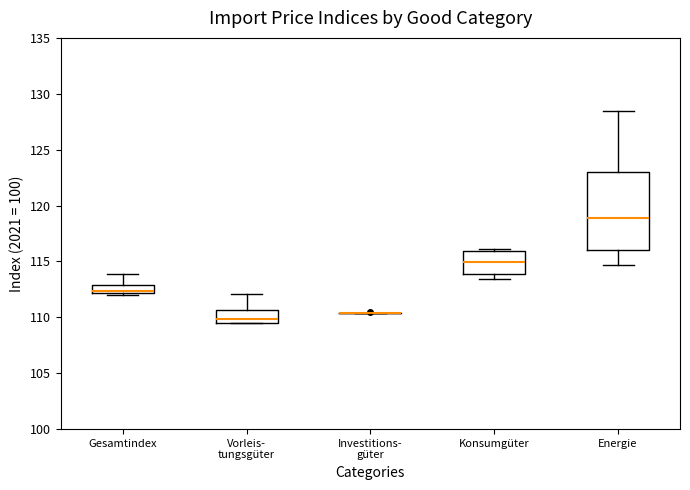

Where does the upper whisker of the box for Gesamtindex end on the y-axis? The values are not printed on the chart, so give them approximately, as read against the axis.

114.0